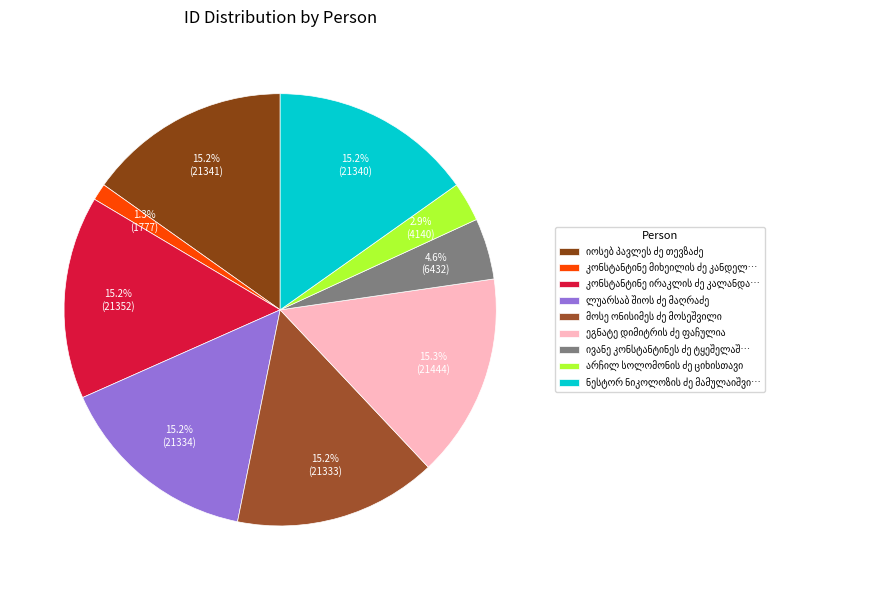

What is the change in value from კონსტანტინე ირაკლის ძე კალანდარიშვილი to არჩილ სოლომონის ძე ციხისთავი?

-17212